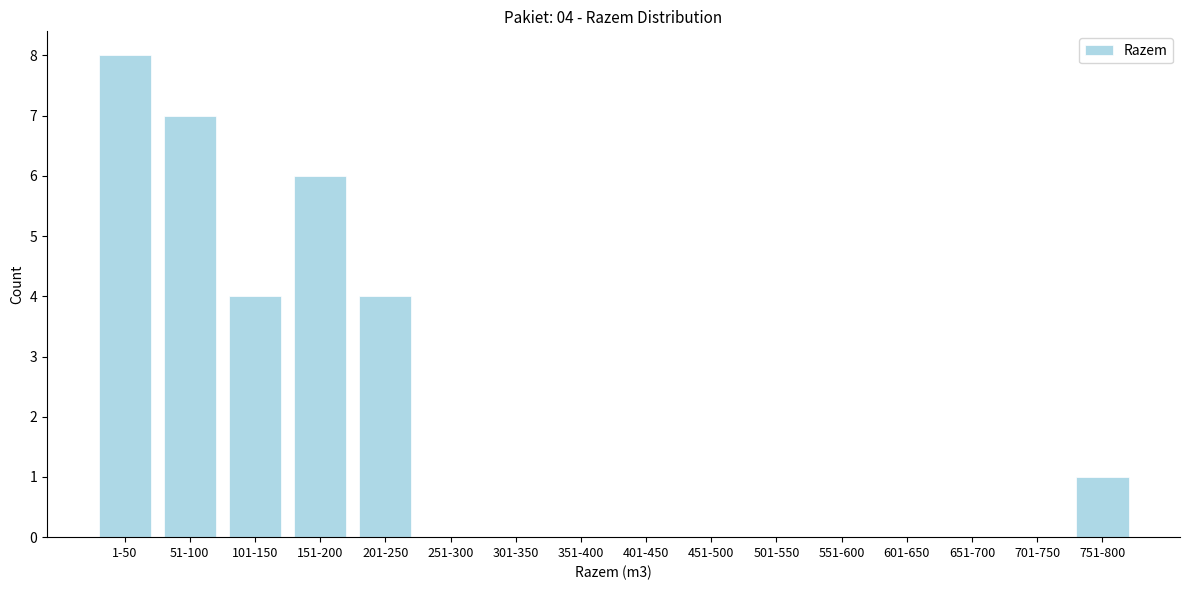

Reading right to left, what are all the values shown in this chart?

751-800=1	701-750=0	651-700=0	601-650=0	551-600=0	501-550=0	451-500=0	401-450=0	351-400=0	301-350=0	251-300=0	201-250=4	151-200=6	101-150=4	51-100=7	1-50=8